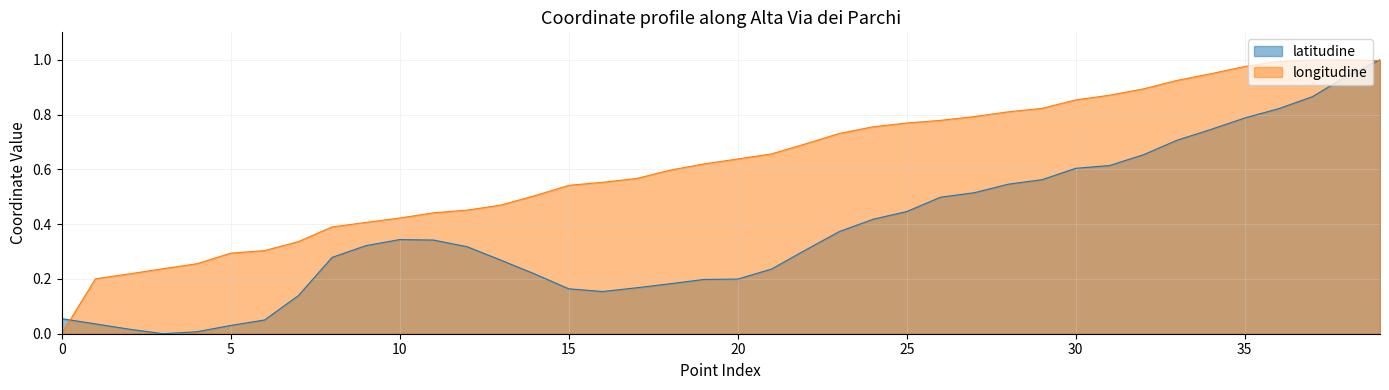

How many lines are shown in the chart?

2